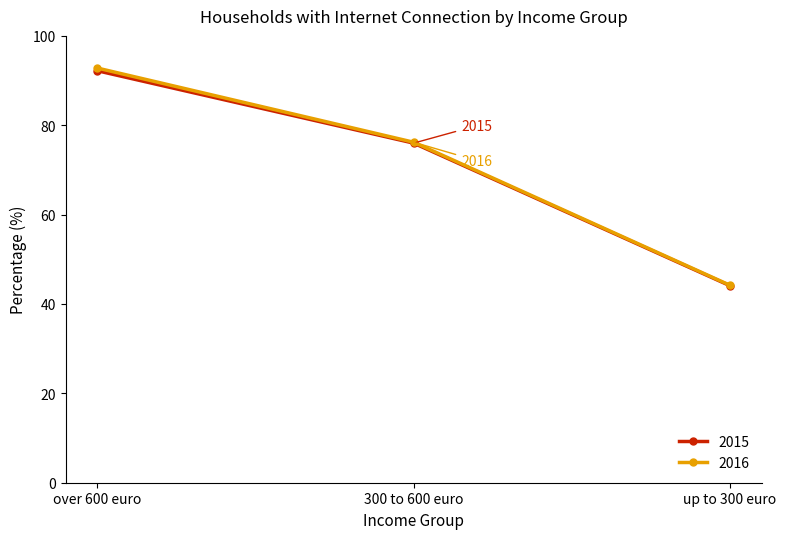

Which category has the lowest value in the 2016 series?

up to 300 euro